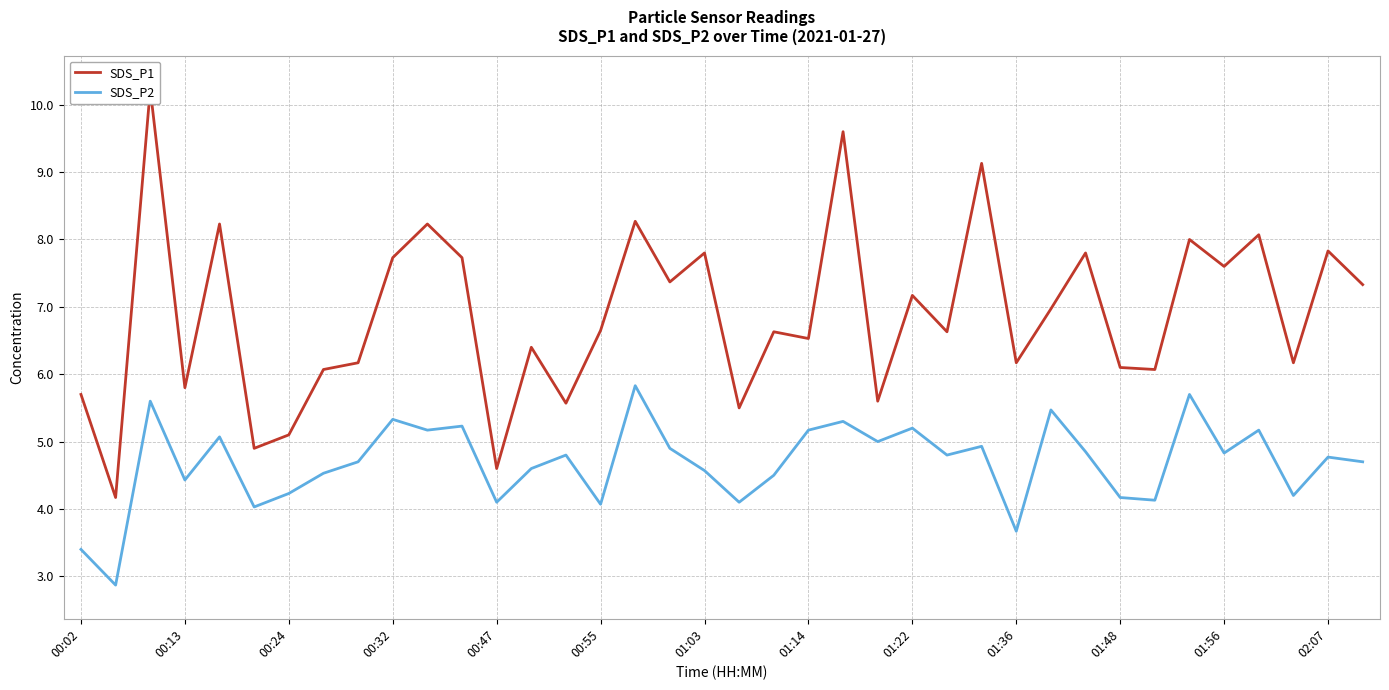

The value of SDS_P2 at 01:03 is 4.6. True or false?

True